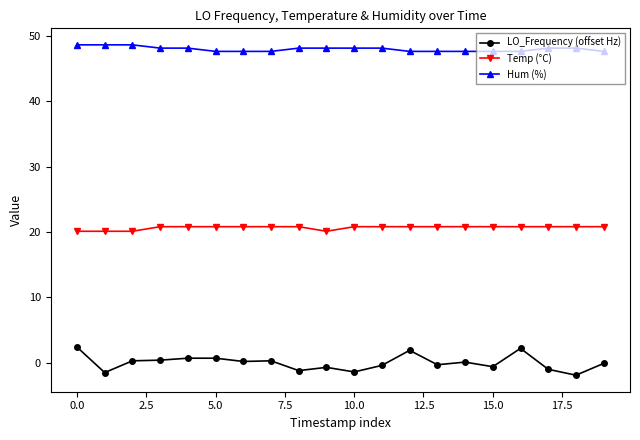

List the series in order of their overall mean, highest first.

Hum (%), Temp (°C), LO_Frequency (offset Hz)